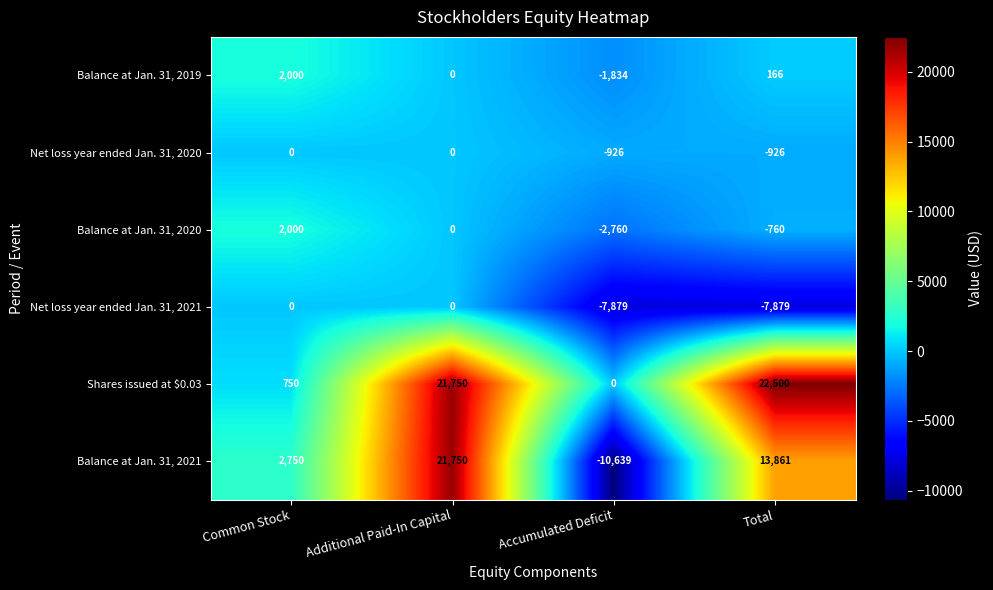

What is the minimum value shown in the chart?

-10639